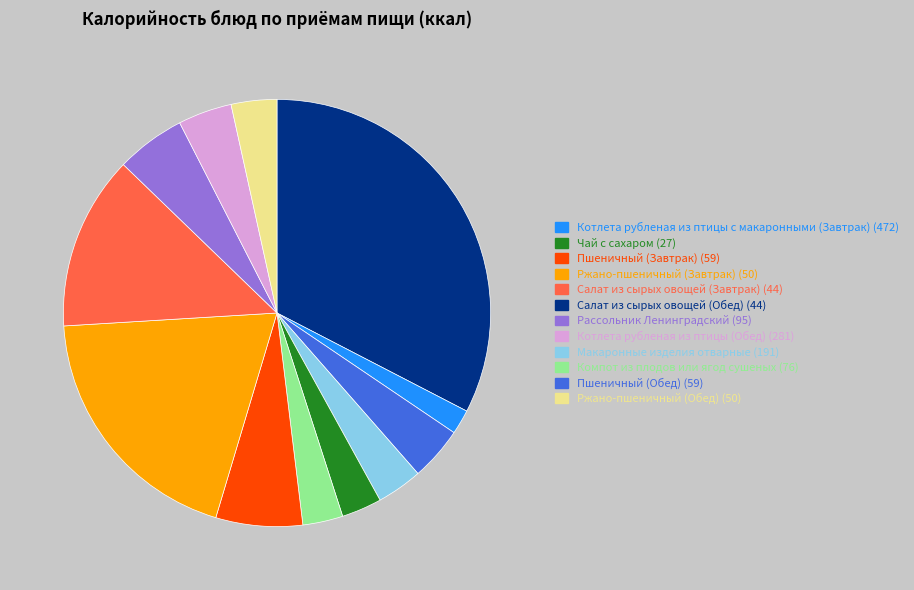

Is the sum of Компот из плодов или ягод сушеных (76) and Котлета рубленая из птицы (Обед) (281) greater than half?

No